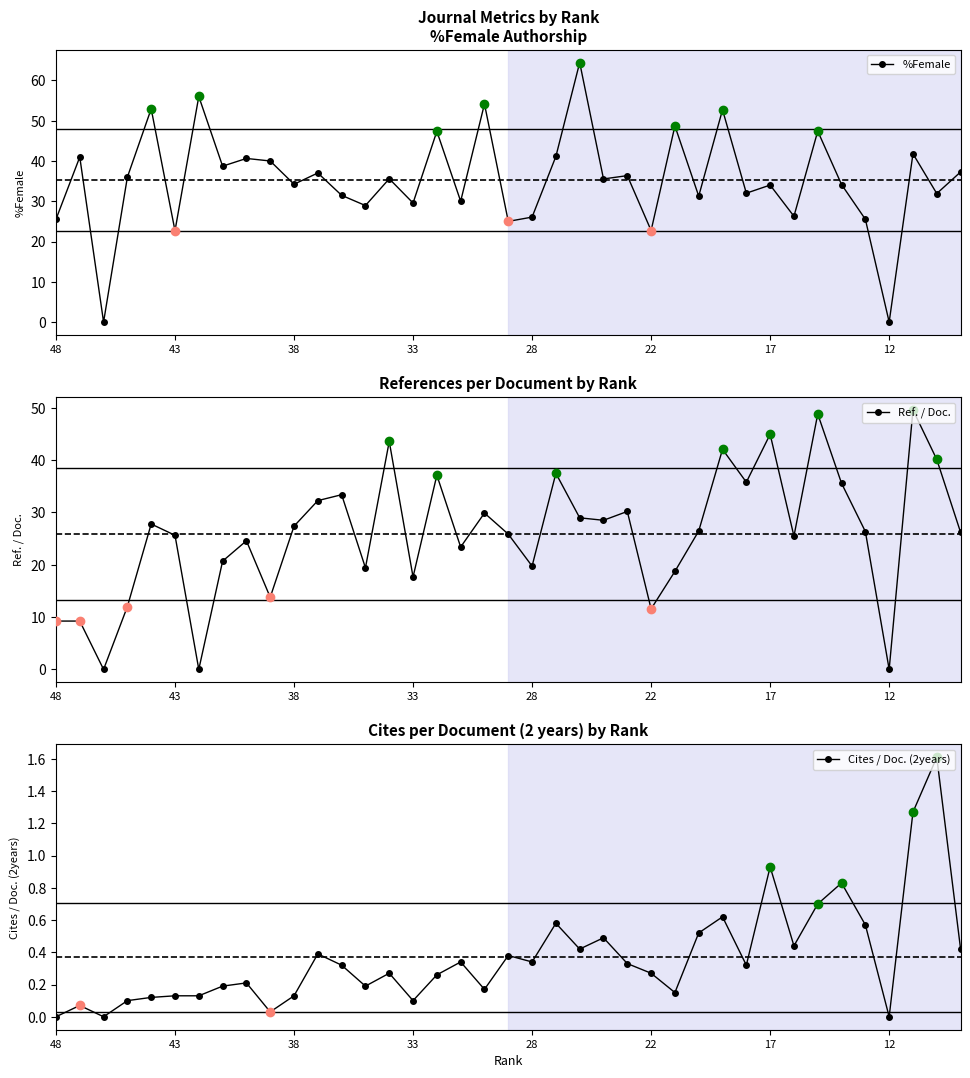

What is the maximum value for %Female?

64.4